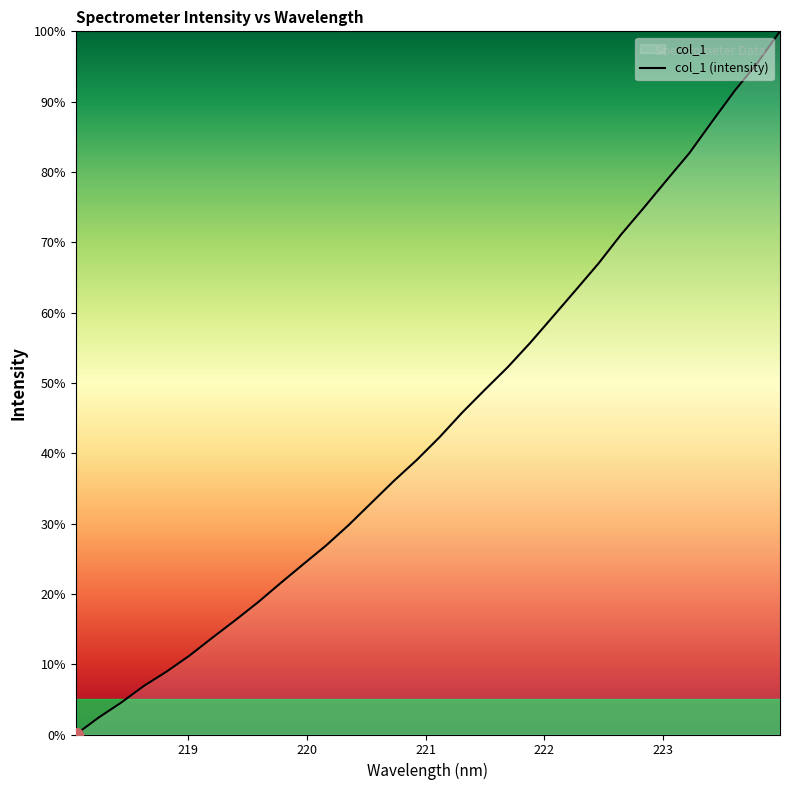

What is the greatest value displayed?

100.0